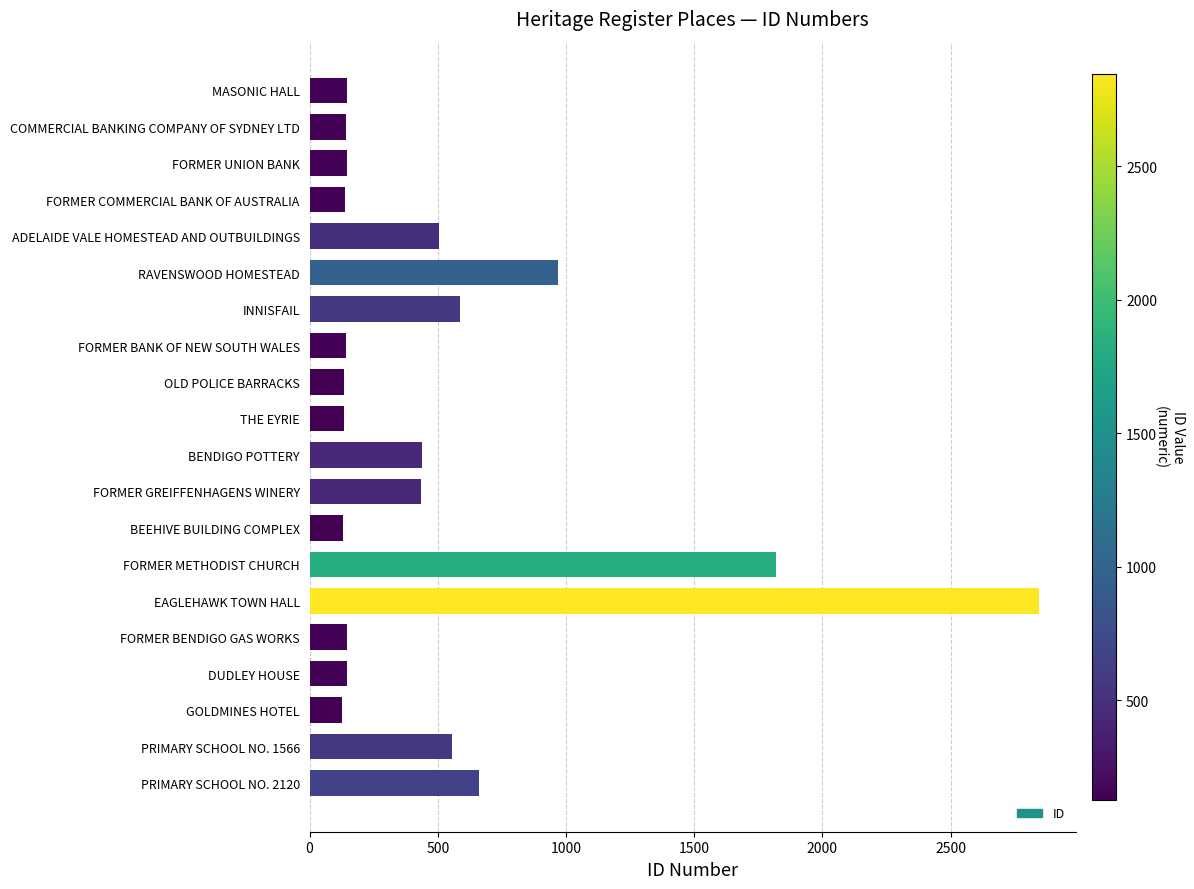

What is the label of the 5th bar from the bottom?

FORMER BENDIGO GAS WORKS